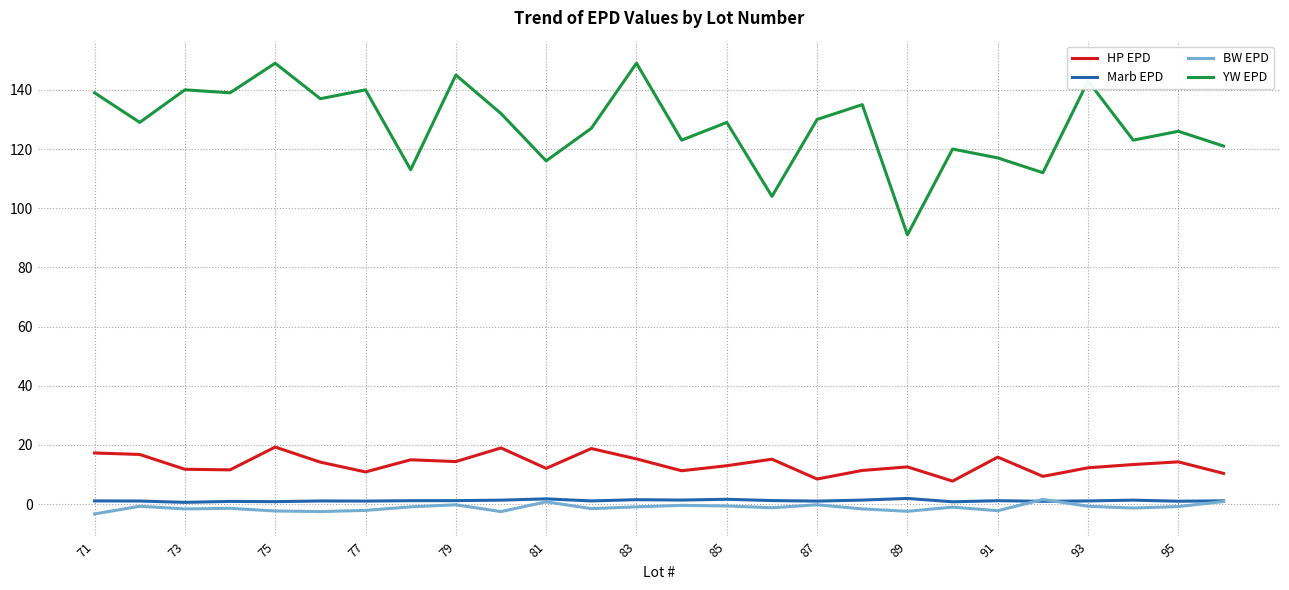

True or false: YW EPD and HP EPD intersect in this chart.

False